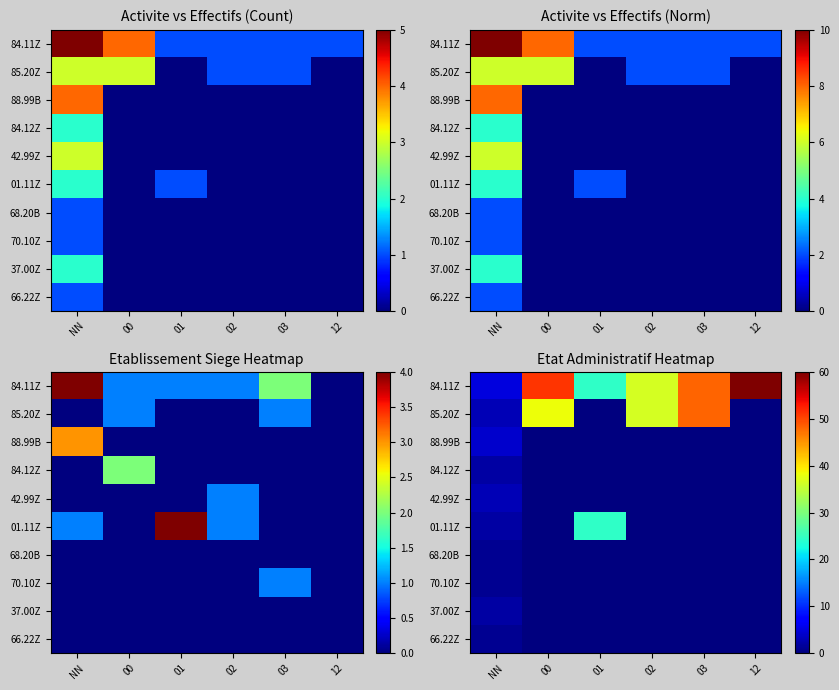

True or false: 37.00Z has a value of 0.0 at 00.

True